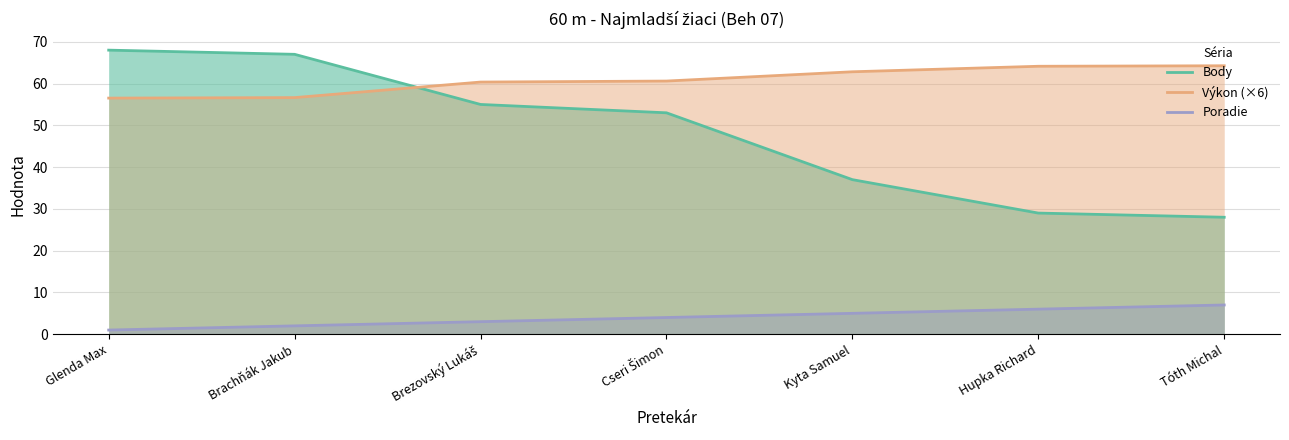

Count the number of categories in the chart.

7